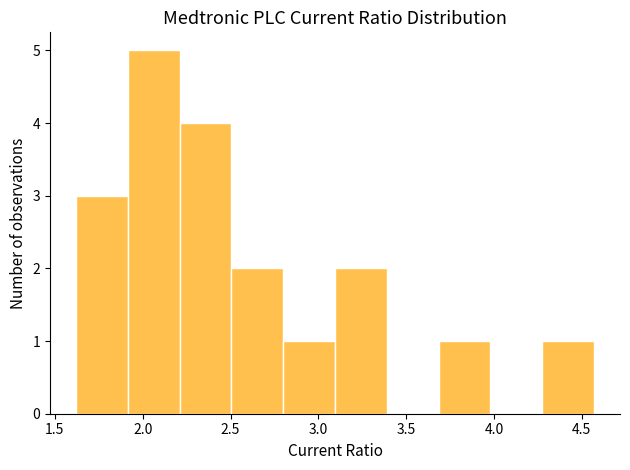

Reading left to right, list every bar in this chart as the range it spans on the x-axis followed by its height. Neither the bar edges nor the heights are printed on the chart, so give them approximately, as read against the axes.

1.620 to 1.915: 3
1.915 to 2.210: 5
2.210 to 2.505: 4
2.505 to 2.800: 2
2.800 to 3.095: 1
3.095 to 3.390: 2
3.390 to 3.685: 0
3.685 to 3.980: 1
3.980 to 4.275: 0
4.275 to 4.570: 1